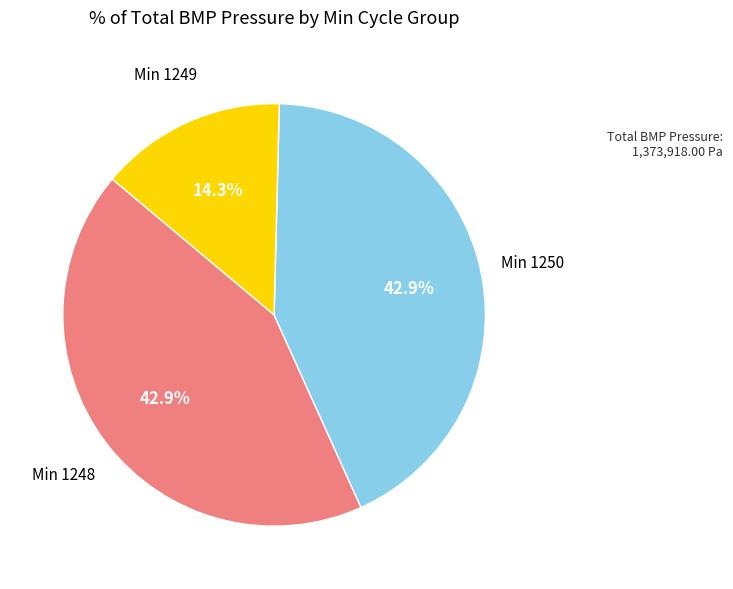

Is there any slice that represents more than half of the pie?

No